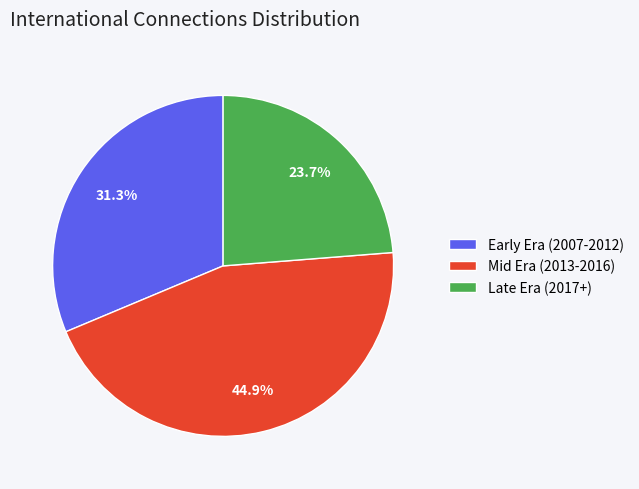

Approximately how many times larger is the value at Early Era (2007-2012) compared to Late Era (2017+)?

1.3